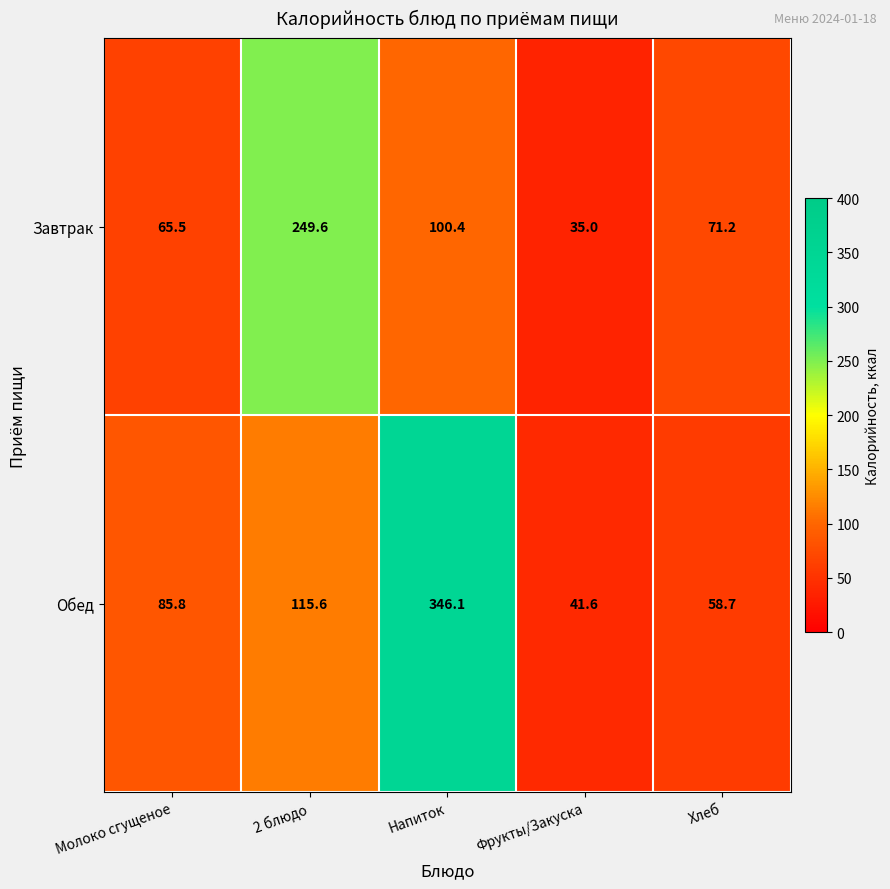

Is it true that Завтрак equals 16.3 at Молоко сгущеное?

False